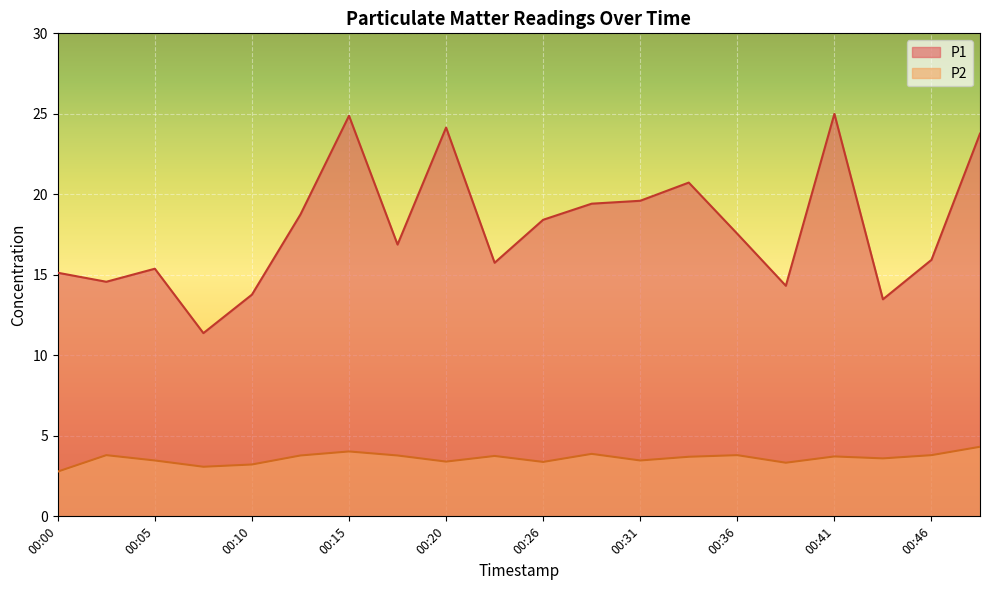

Reading left to right, extract all data points from this chart.

P1: 15.1	14.6	15.4	11.4	13.8	18.8	24.9	16.9	24.1	15.8	18.4	19.4	19.6	20.7	17.6	14.3	25.0	13.5	15.9	23.8
P2: 2.8	3.8	3.5	3.1	3.2	3.8	4.0	3.8	3.4	3.8	3.4	3.9	3.5	3.7	3.8	3.3	3.7	3.6	3.8	4.3